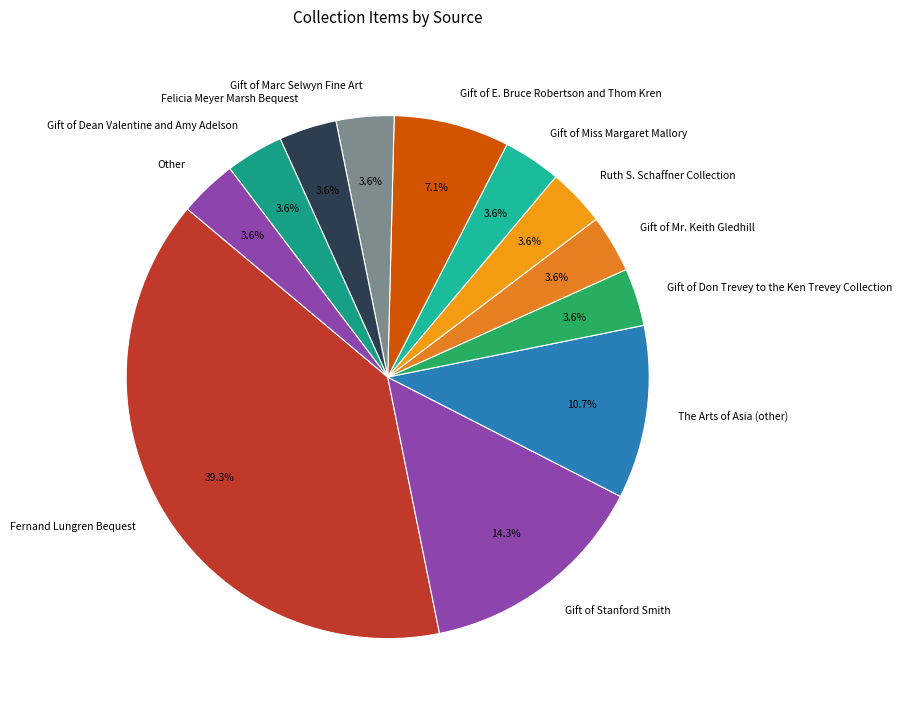

True or false: The Arts of Asia (other) accounts for 11% of the total.

True